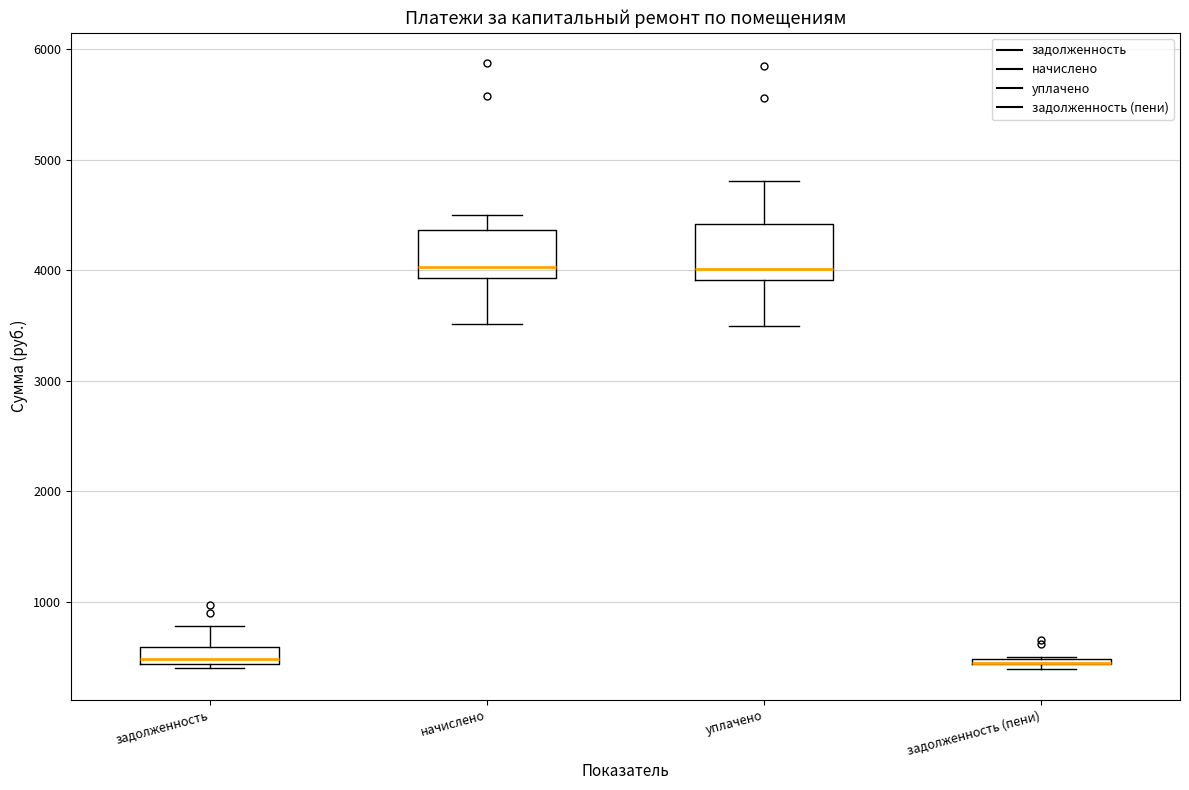

Where does the lower whisker of the box for уплачено end on the y-axis? The values are not printed on the chart, so give them approximately, as read against the axis.

3500